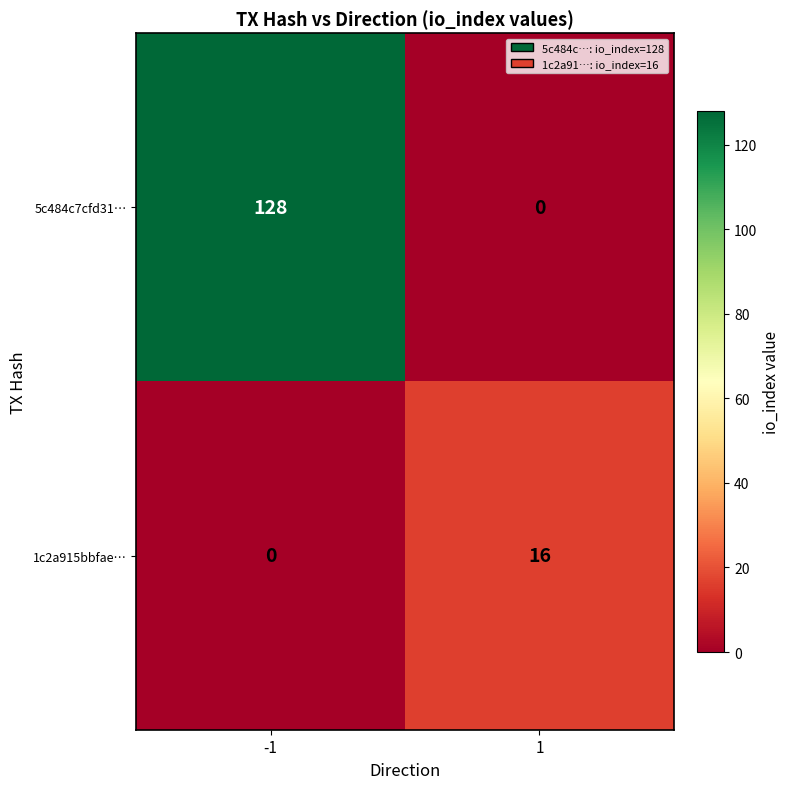

The 1c2a915bbfae… series shows 11 at 1. True or false?

False